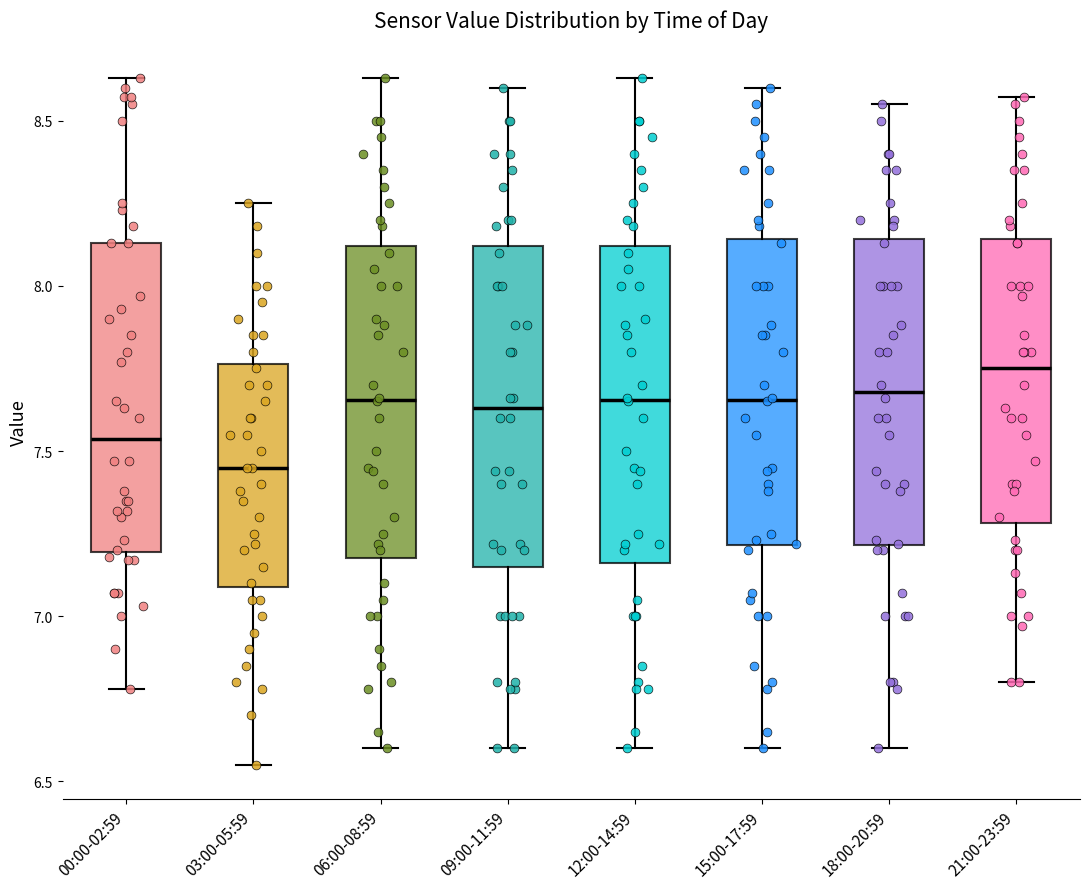

Reading left to right, read every box against the y-axis: the position of its median line, the range the box covers, and the ends of its whiskers. The values are not printed on the chart, so give them approximately, as read against the axis.

00:00-02:59: median 7.55, box 7.20 to 8.15, whiskers 6.80 to 8.65
03:00-05:59: median 7.45, box 7.10 to 7.75, whiskers 6.55 to 8.25
06:00-08:59: median 7.65, box 7.20 to 8.10, whiskers 6.60 to 8.65
09:00-11:59: median 7.65, box 7.15 to 8.10, whiskers 6.60 to 8.60
12:00-14:59: median 7.65, box 7.15 to 8.10, whiskers 6.60 to 8.65
15:00-17:59: median 7.65, box 7.20 to 8.15, whiskers 6.60 to 8.60
18:00-20:59: median 7.70, box 7.20 to 8.15, whiskers 6.60 to 8.55
21:00-23:59: median 7.75, box 7.30 to 8.15, whiskers 6.80 to 8.55